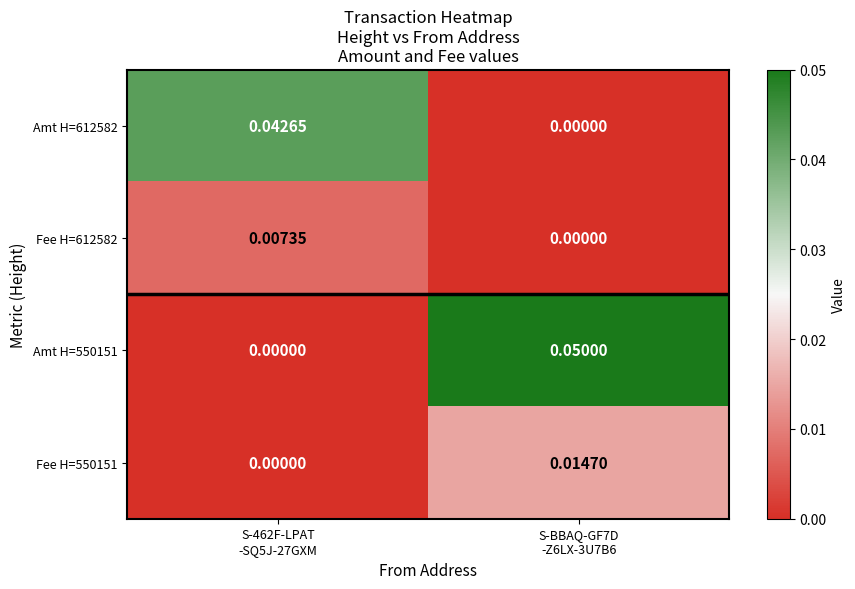

Between S-462F-LPAT
-SQ5J-27GXM and S-BBAQ-GF7D
-Z6LX-3U7B6, which is larger?

S-462F-LPAT
-SQ5J-27GXM